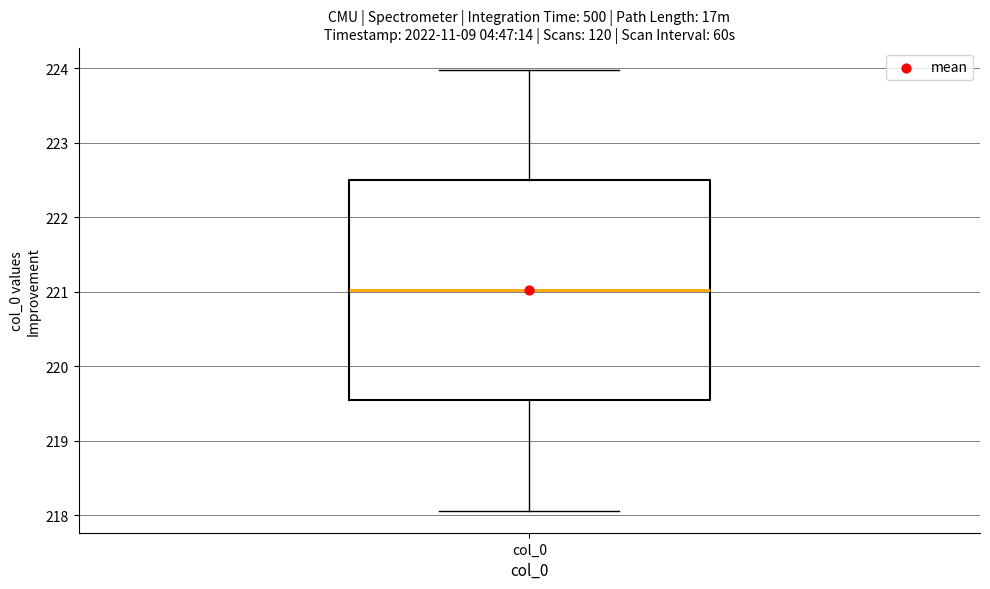

Read this box plot against the y-axis: the position of the median line, the range covered by the box, and the ends of both whiskers. The values are not printed on the chart, so give them approximately, as read against the axis.

median 221.0, box 219.5 to 222.5, whiskers 218.1 to 224.0